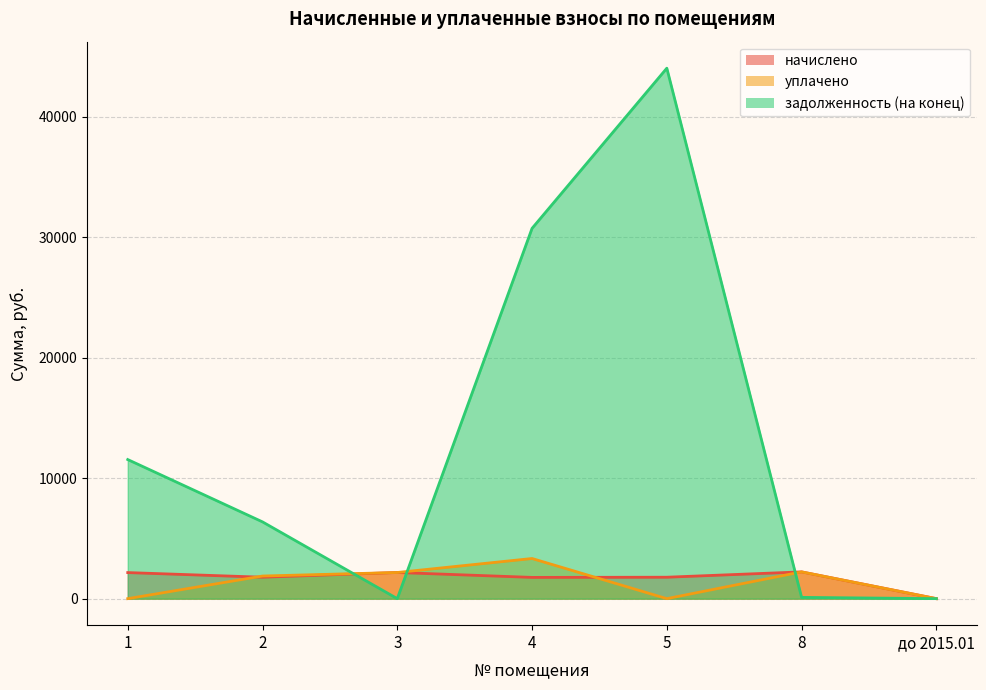

What is the difference between the highest and lowest values at 4?

28966.8